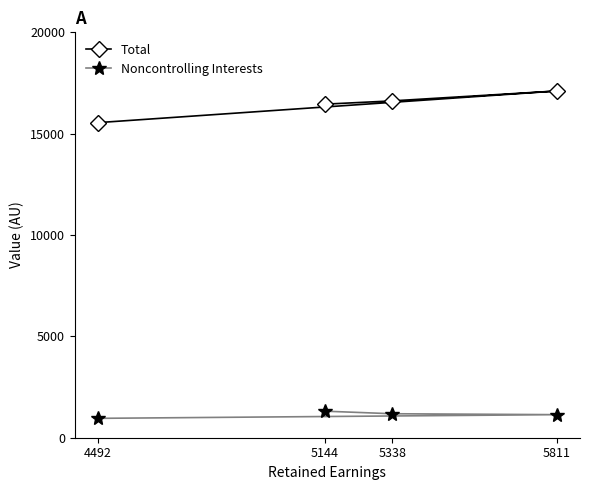

Rank the series by their average value, from lowest to highest.

Noncontrolling Interests, Total